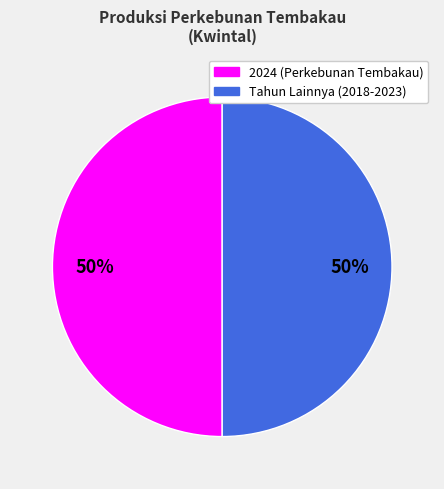

To the nearest percent, what is the average slice percentage?

50%